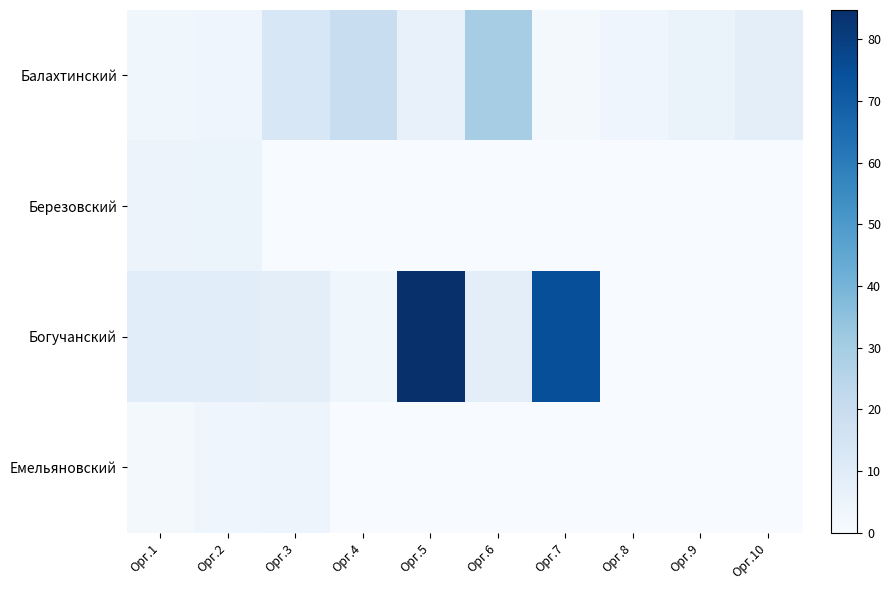

At which category is the sum across all series the highest?

Орг.5